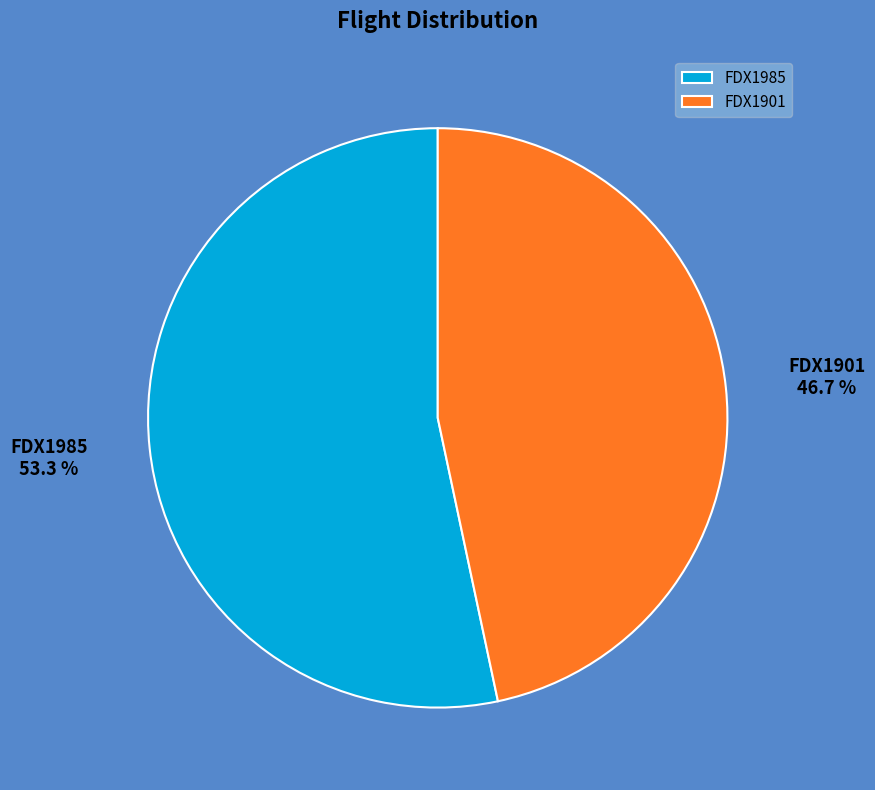

The FDX1985 slice represents 53% of the pie. True or false?

True